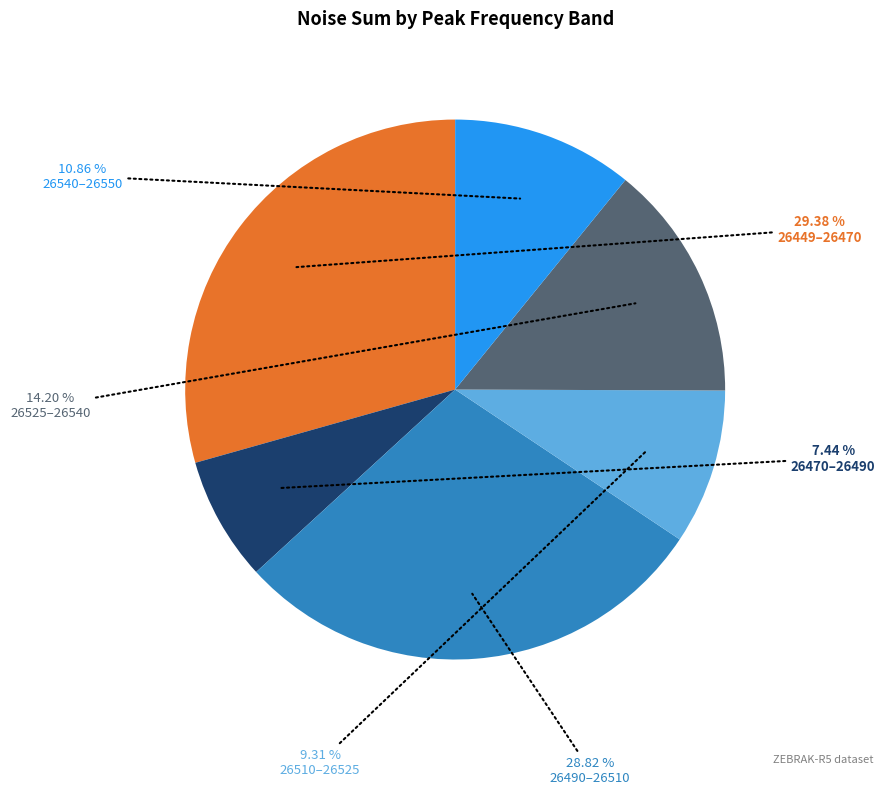

Does any single category account for the majority?

No